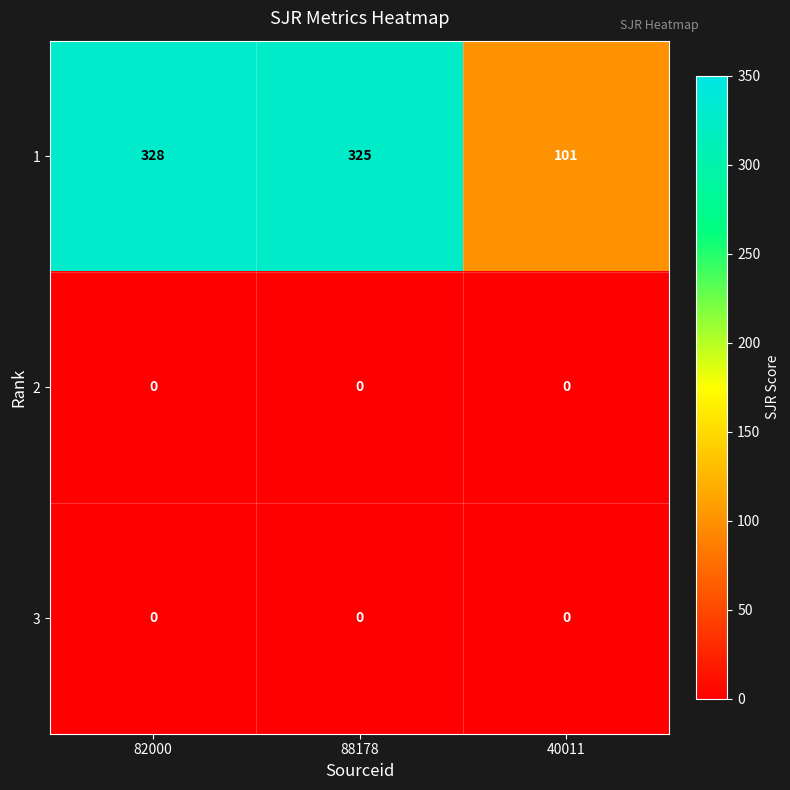

What is the spread (max minus min) of values at 40011?

101